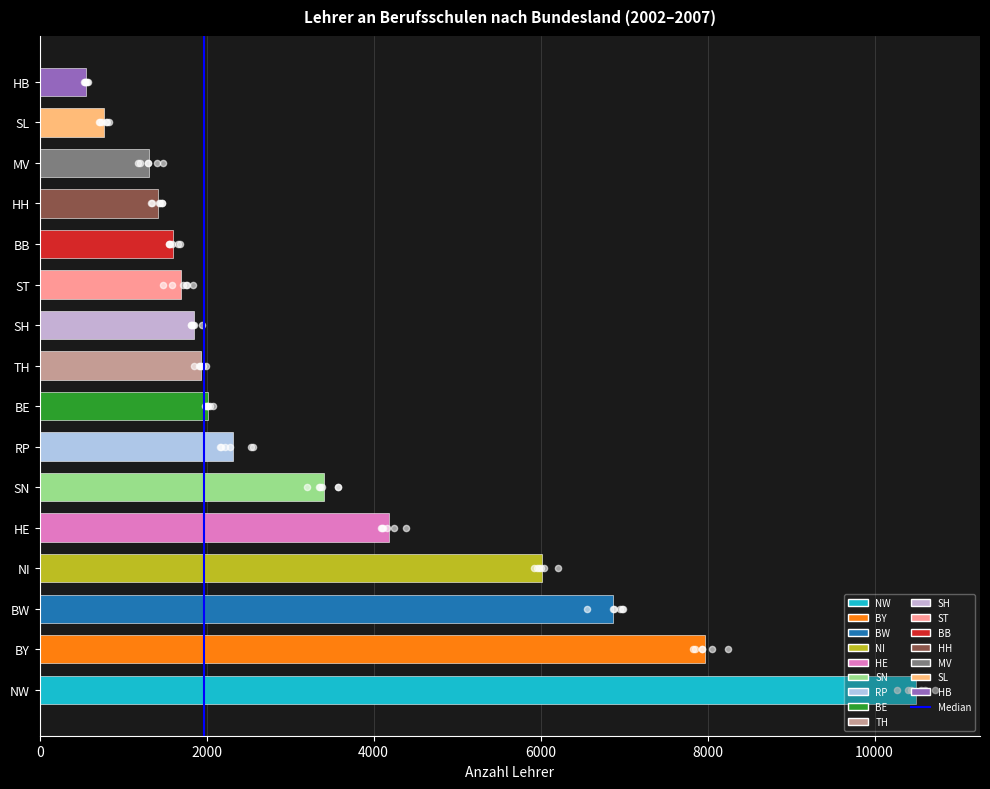

Between 2000 and 0, which is larger?

2000